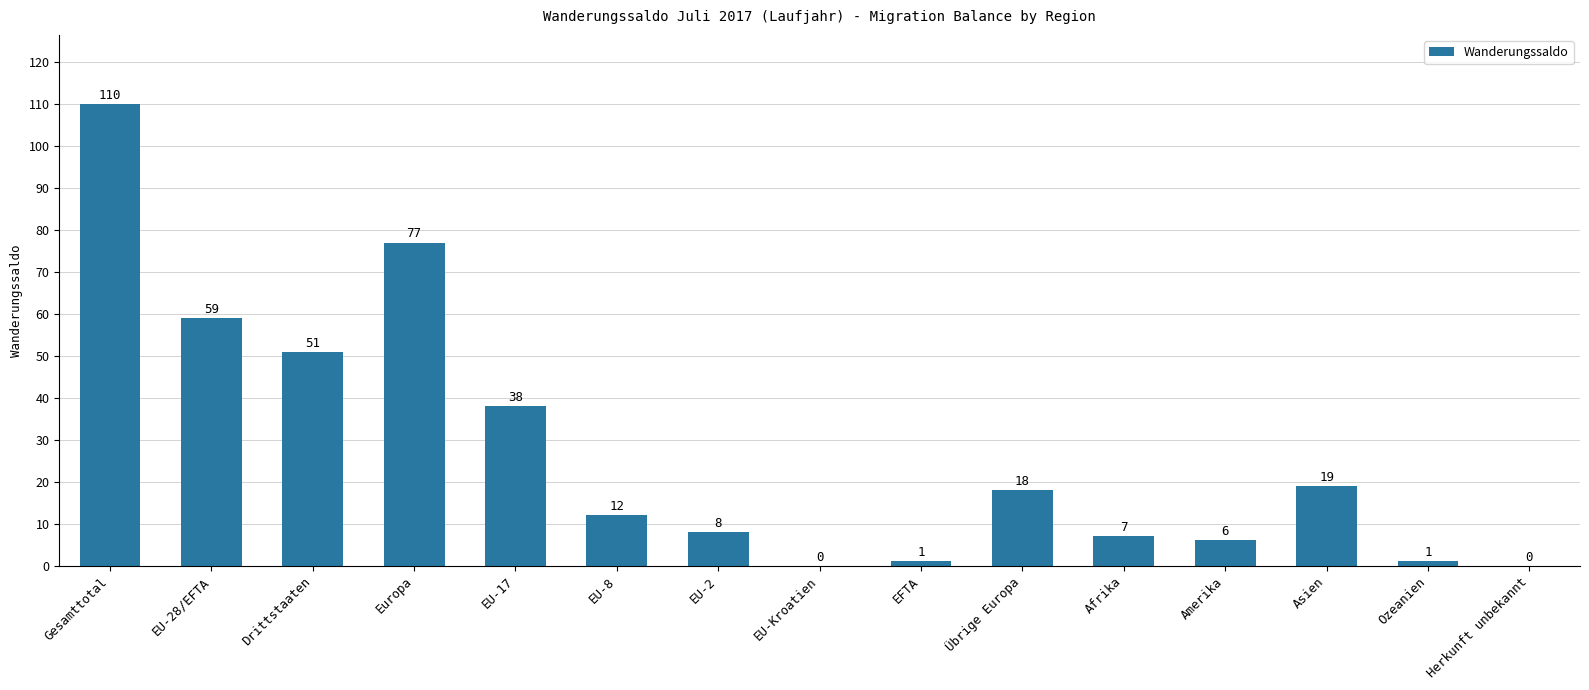

Which has a higher value, EU-2 or EU-8?

EU-8